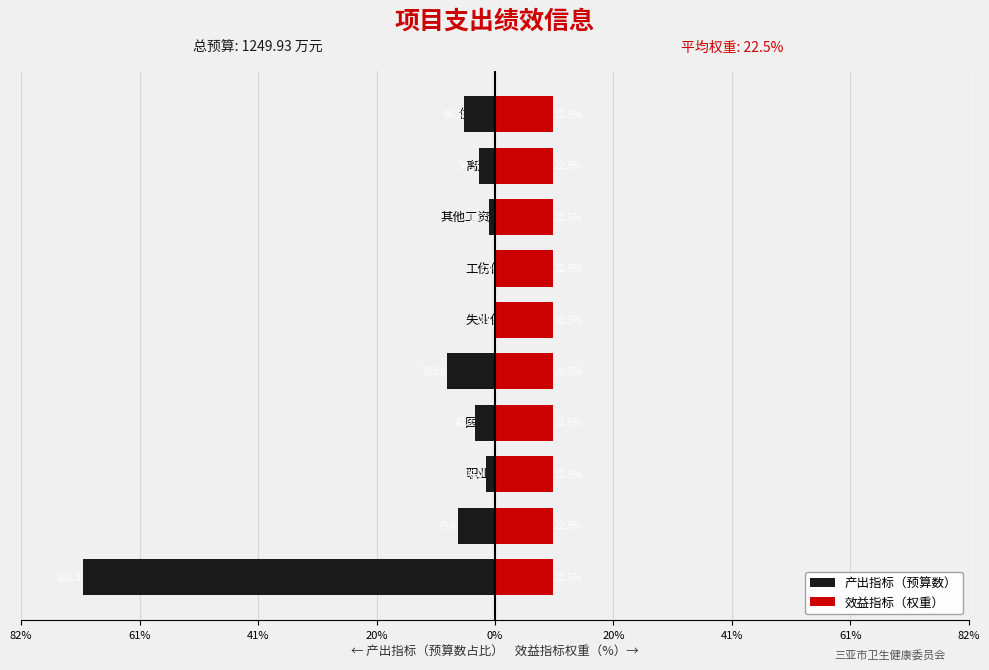

What is the lowest value of the 产出指标（预算数） series?

-71.1